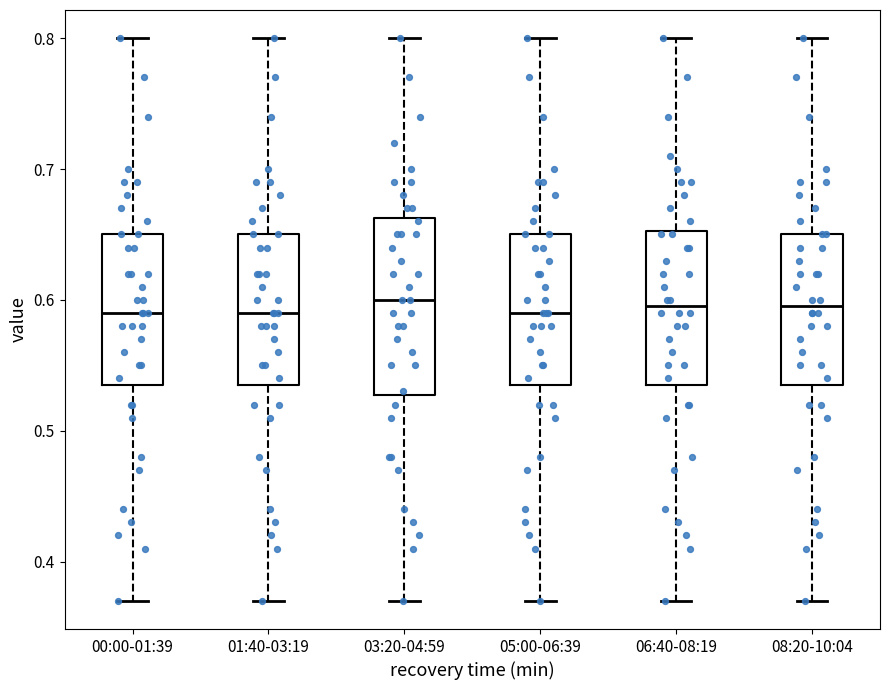

Where does the lower whisker of the box for 03:20-04:59 end on the y-axis? The values are not printed on the chart, so give them approximately, as read against the axis.

0.37